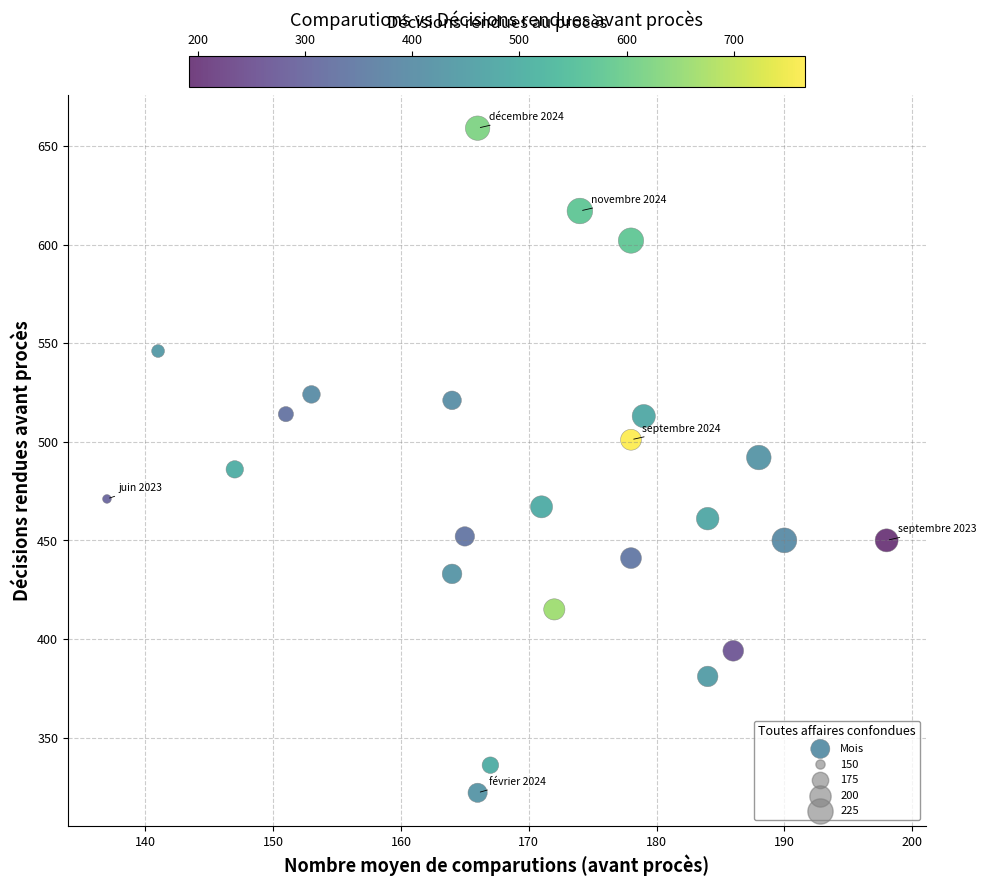

What is the range of Y values (max minus min)?

337